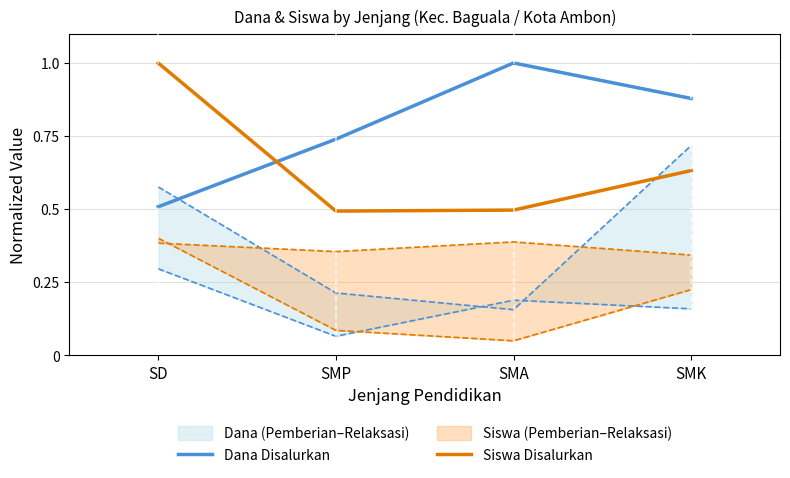

Where is the first local minimum for Siswa Disalurkan?

SMP